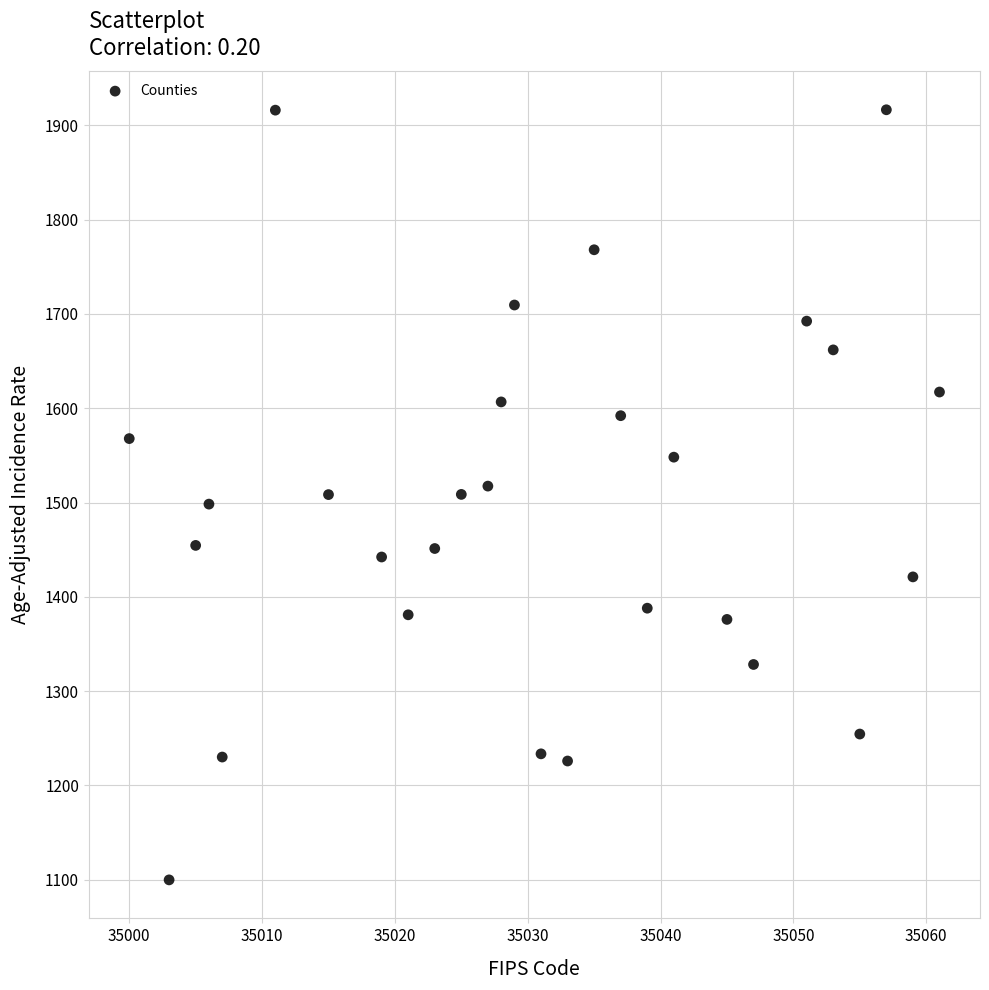

What is the range of Y values (max minus min)?

816.9